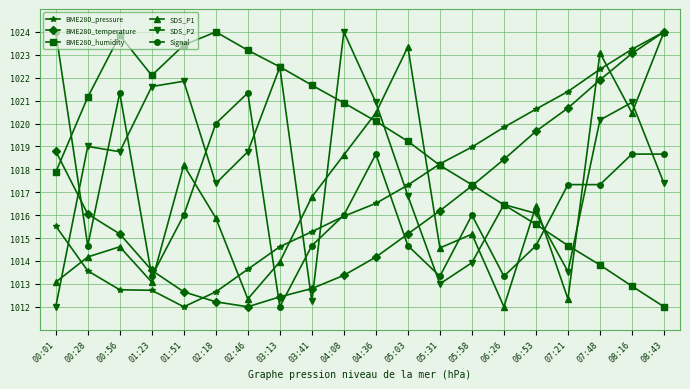

What is the greatest value displayed?

1024.0